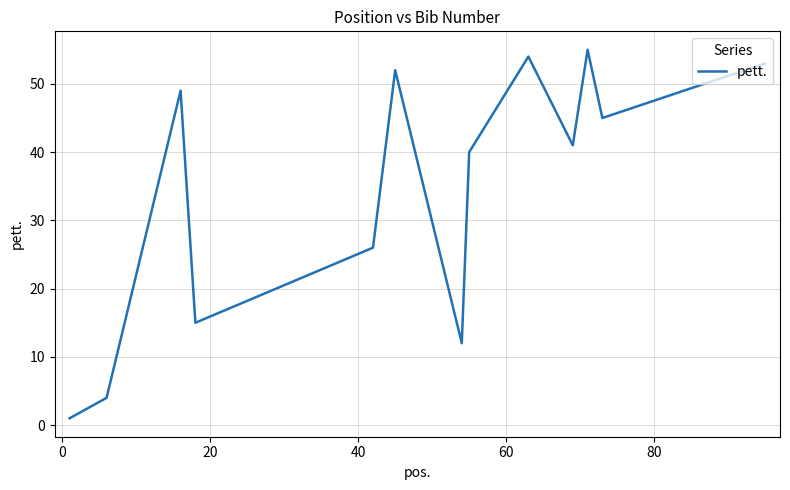

What is the difference between the maximum and minimum values?

54